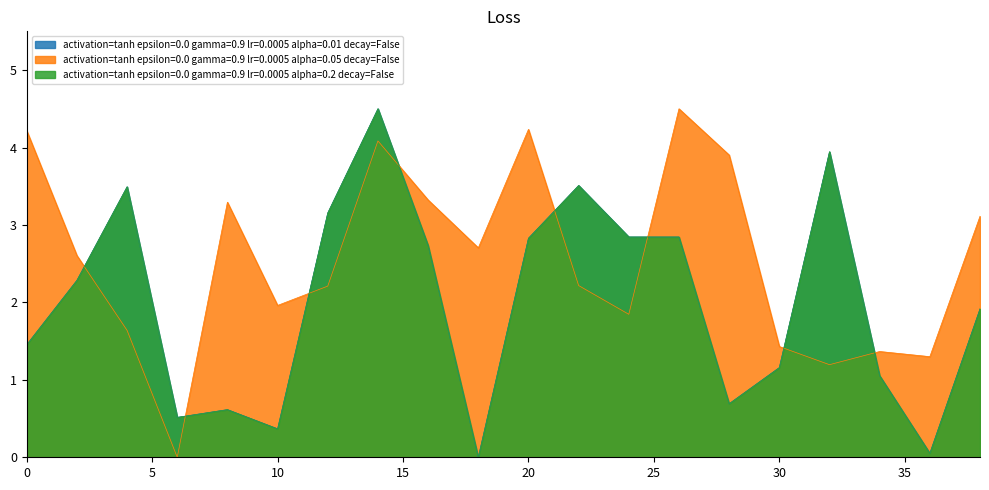

How many data points in activation=tanh epsilon=0.0 gamma=0.9 lr=0.0005 alpha=0.2 decay=False are above 2?

10